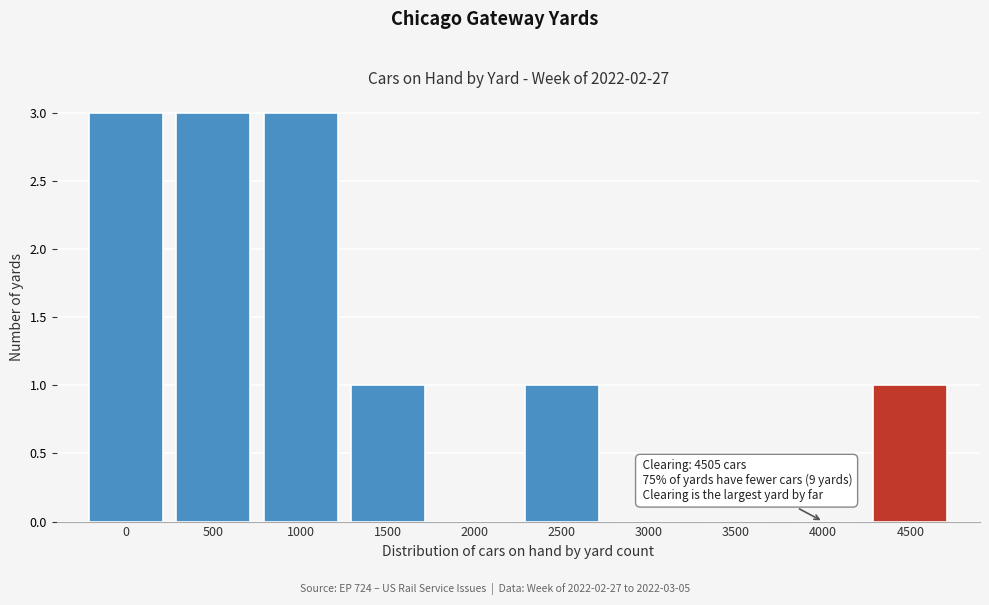

Reading left to right, list all the values displayed in this chart.

0=3	500=3	1000=3	1500=1	2000=0	2500=1	3000=0	3500=0	4000=0	4500=1